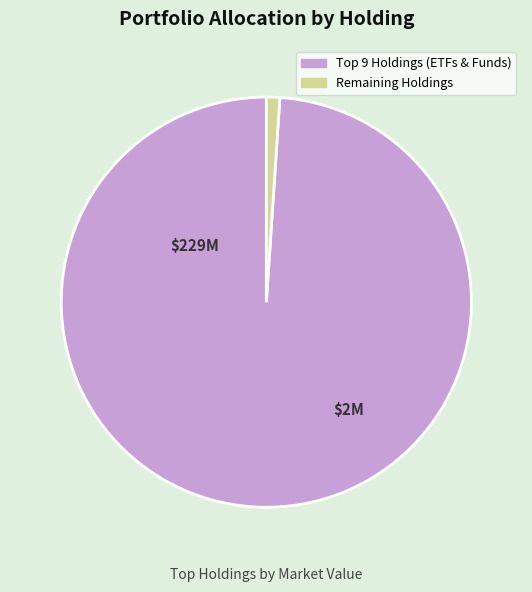

Does any single category account for the majority?

Yes